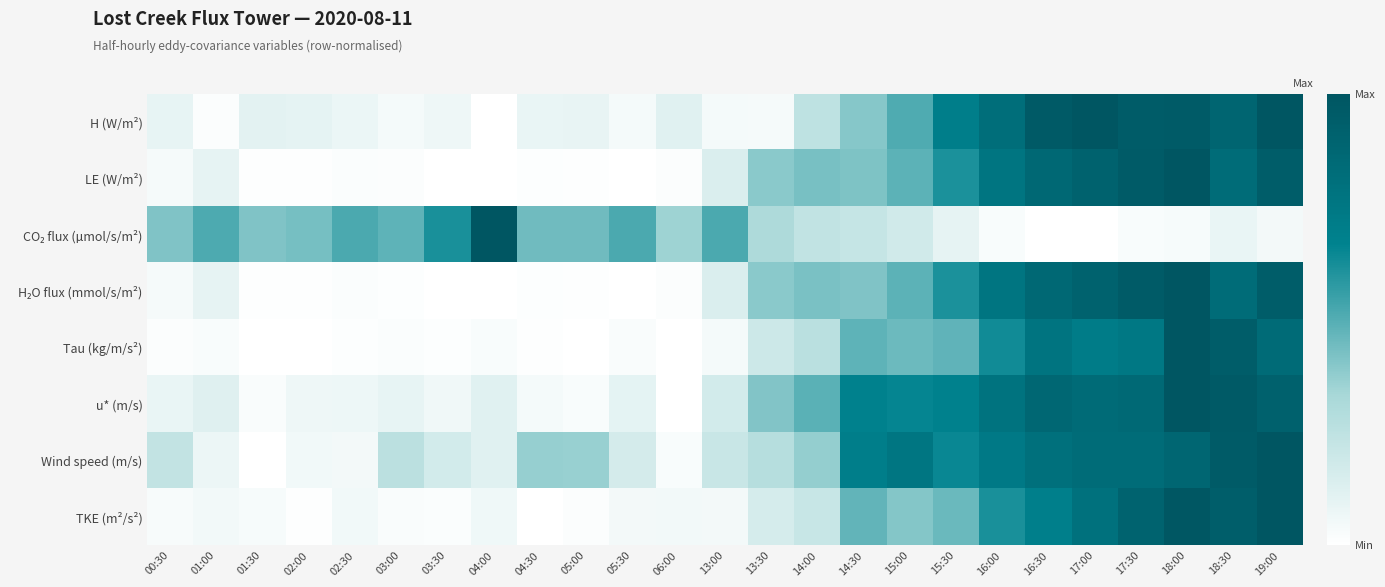

Between 18:00 and 18:30, which is larger?

18:00